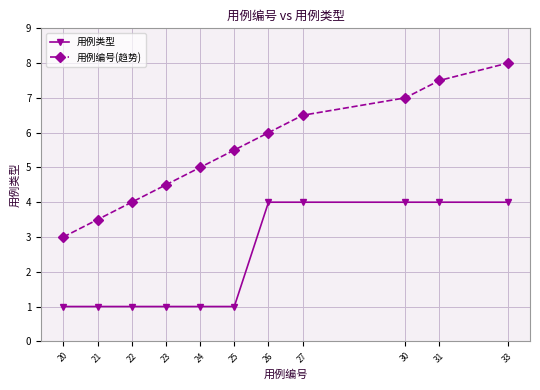

What is the difference between the second highest and second lowest values in the 用例编号(趋势) series?

4.0